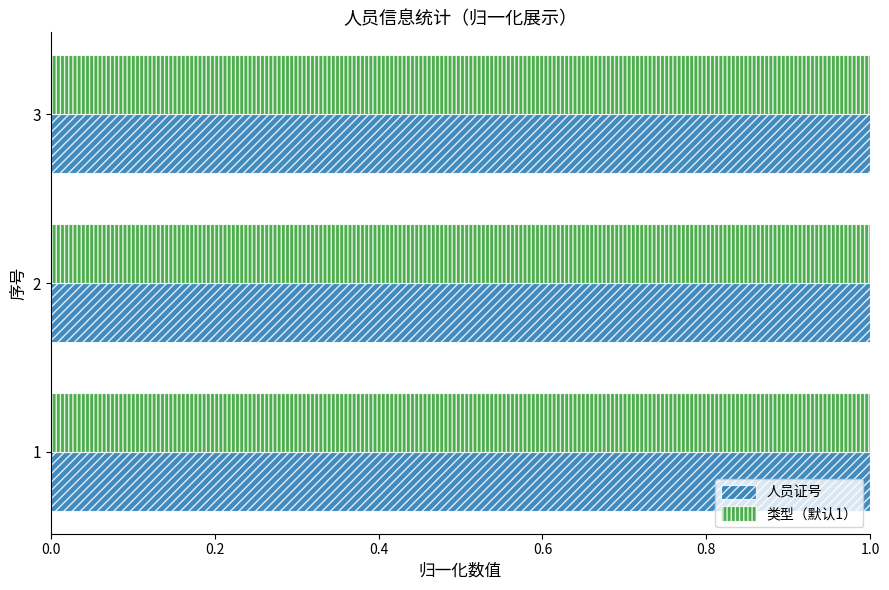

Which series has the widest spread of values?

人员证号